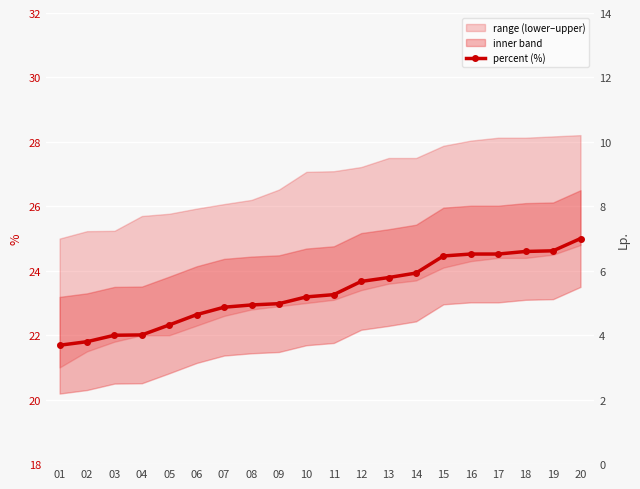

Rank the categories by value from lowest to highest.

01, 02, 03, 04, 05, 06, 07, 08, 09, 10, 11, 12, 13, 14, 15, 16, 17, 18, 19, 20